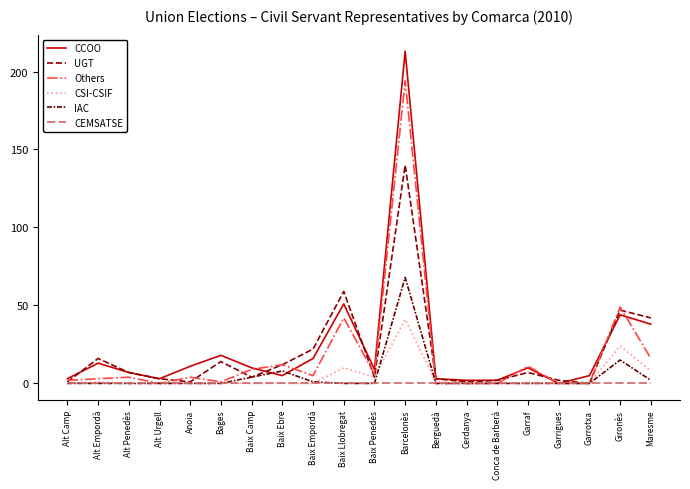

Reading left to right, extract all data points from this chart.

CCOO: Alt Camp=3	Alt Empordà=13	Alt Penedès=7	Alt Urgell=3	Anoia=11	Bages=18	Baix Camp=10	Baix Ebre=5	Baix Empordà=16	Baix Llobregat=51	Baix Penedès=9	Barcelonès=213	Berguedà=3	Cerdanya=2	Conca de Barberà=2	Garraf=10	Garrigues=0	Garrotxa=5	Gironès=44	Maresme=38
UGT: Alt Camp=1	Alt Empordà=16	Alt Penedès=7	Alt Urgell=3	Anoia=1	Bages=14	Baix Camp=4	Baix Ebre=12	Baix Empordà=22	Baix Llobregat=59	Baix Penedès=4	Barcelonès=140	Berguedà=3	Cerdanya=1	Conca de Barberà=2	Garraf=7	Garrigues=2	Garrotxa=0	Gironès=47	Maresme=42
Others: Alt Camp=2	Alt Empordà=3	Alt Penedès=4	Alt Urgell=0	Anoia=4	Bages=1	Baix Camp=9	Baix Ebre=12	Baix Empordà=5	Baix Llobregat=42	Baix Penedès=6	Barcelonès=194	Berguedà=0	Cerdanya=0	Conca de Barberà=0	Garraf=11	Garrigues=0	Garrotxa=0	Gironès=49	Maresme=16
CSI-CSIF: Alt Camp=0	Alt Empordà=1	Alt Penedès=0	Alt Urgell=0	Anoia=0	Bages=0	Baix Camp=0	Baix Ebre=0	Baix Empordà=0	Baix Llobregat=10	Baix Penedès=4	Barcelonès=41	Berguedà=1	Cerdanya=0	Conca de Barberà=0	Garraf=0	Garrigues=0	Garrotxa=0	Gironès=24	Maresme=8
IAC: Alt Camp=0	Alt Empordà=0	Alt Penedès=0	Alt Urgell=0	Anoia=0	Bages=0	Baix Camp=4	Baix Ebre=8	Baix Empordà=1	Baix Llobregat=0	Baix Penedès=0	Barcelonès=68	Berguedà=0	Cerdanya=0	Conca de Barberà=0	Garraf=0	Garrigues=0	Garrotxa=0	Gironès=15	Maresme=2
CEMSATSE: Alt Camp=0	Alt Empordà=0	Alt Penedès=0	Alt Urgell=0	Anoia=0	Bages=0	Baix Camp=0	Baix Ebre=0	Baix Empordà=0	Baix Llobregat=0	Baix Penedès=0	Barcelonès=0	Berguedà=0	Cerdanya=0	Conca de Barberà=0	Garraf=0	Garrigues=0	Garrotxa=0	Gironès=0	Maresme=0